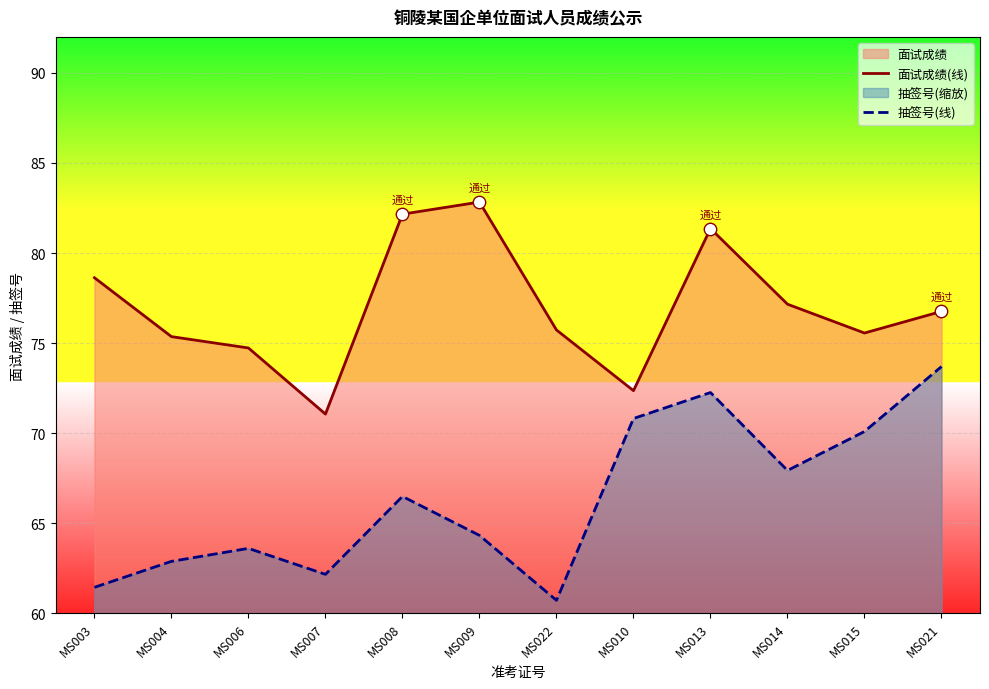

Which series has the largest Y range (max minus min)?

抽签号(线)